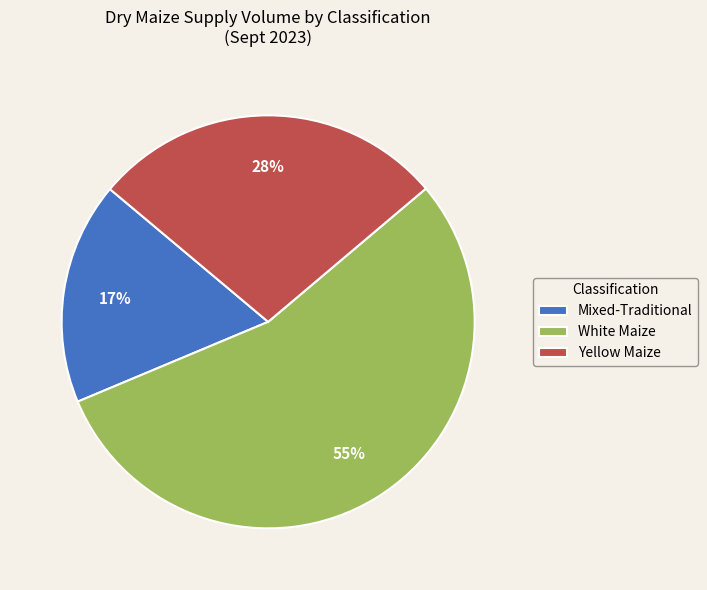

Combined, do White Maize and Yellow Maize account for over 50%?

Yes